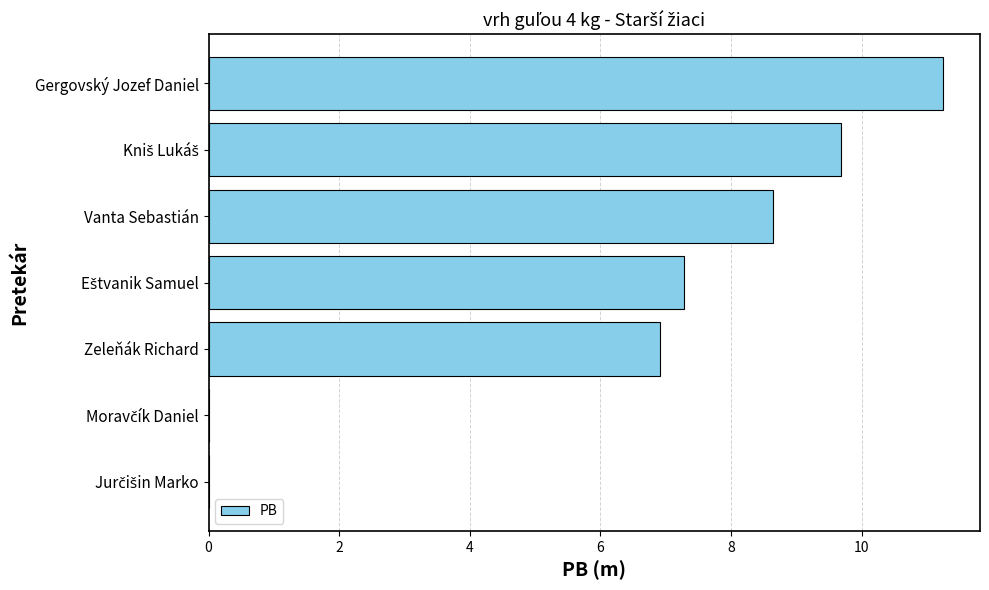

At which category does the chart reach its peak across all series?

Gergovský Jozef Daniel